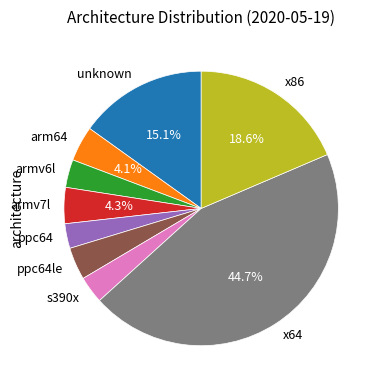

To the nearest percent, what portion does x64 represent?

45%